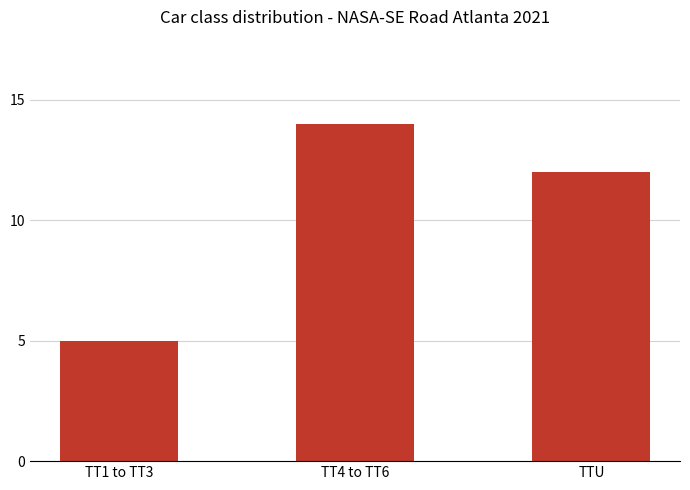

What is the sum of all values?

31